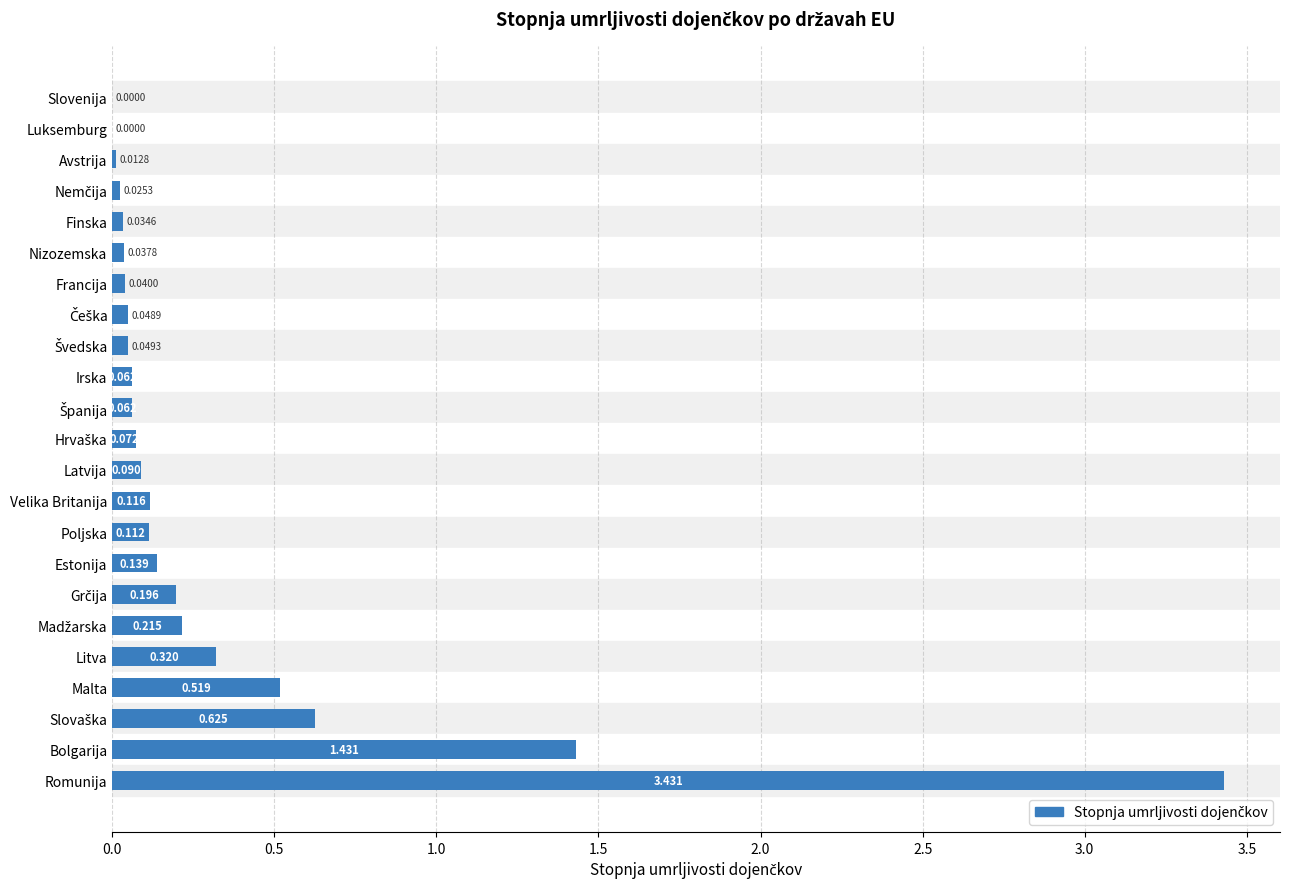

Which has a higher value, Bolgarija or Slovenija?

Bolgarija